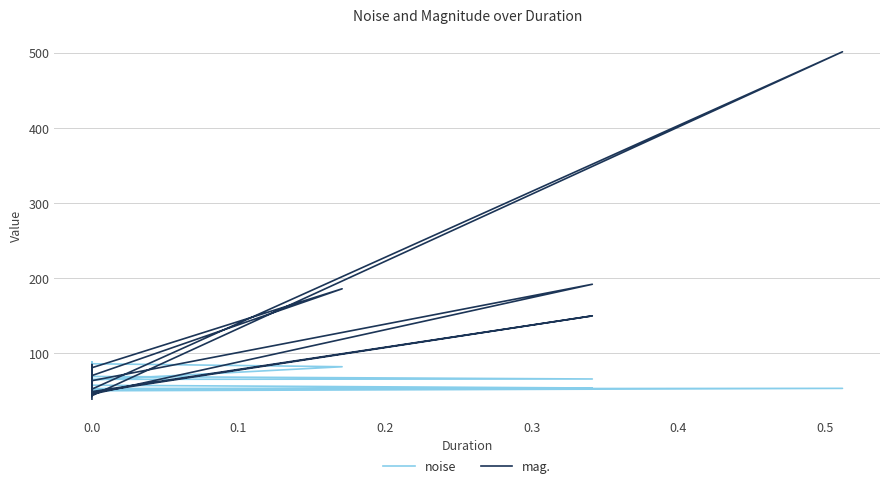

What is the average value of the noise series?

63.7